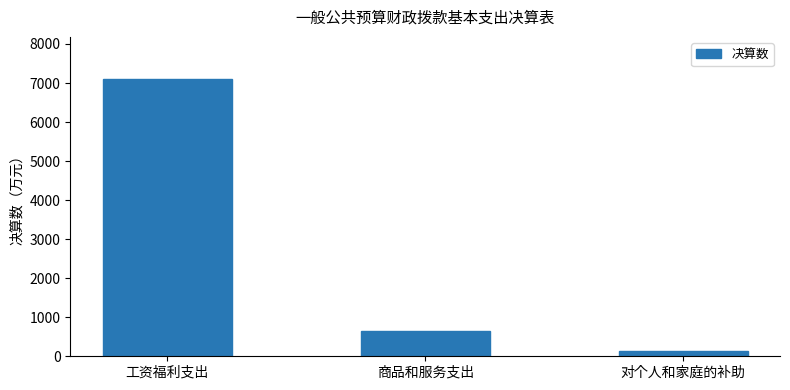

Rank the categories by value from highest to lowest.

工资福利支出, 商品和服务支出, 对个人和家庭的补助